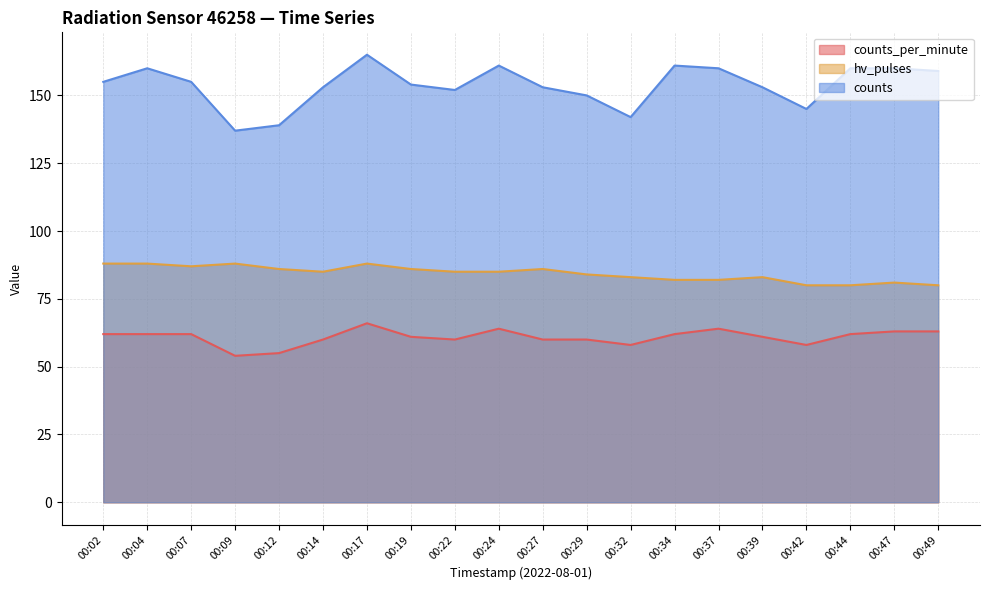

What value does the hv_pulses series have at 00:19?

86